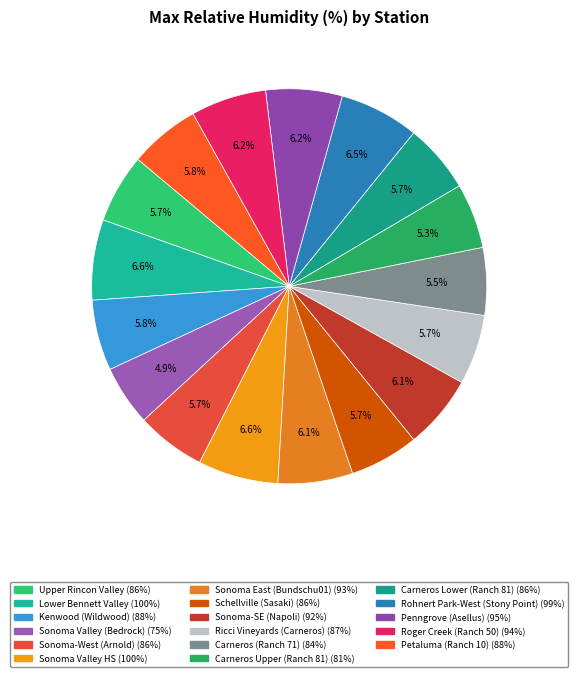

What percentage is the Sonoma Valley (Bedrock) slice, to the nearest percent?

5%